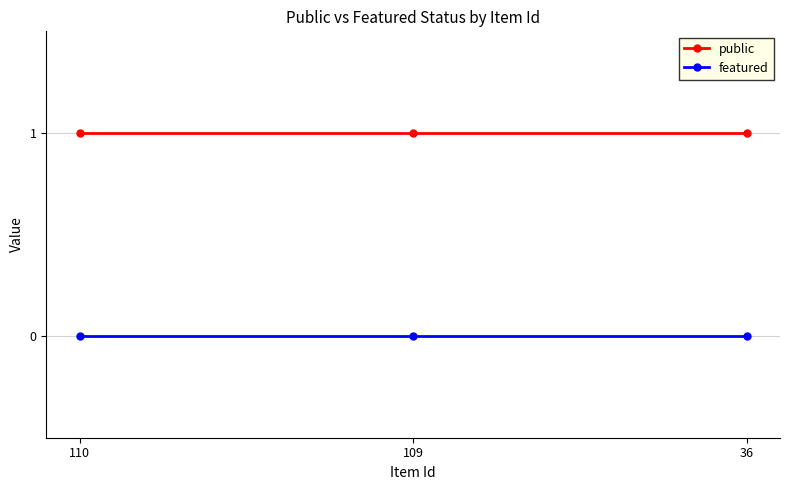

What is the lowest value of the public series?

1